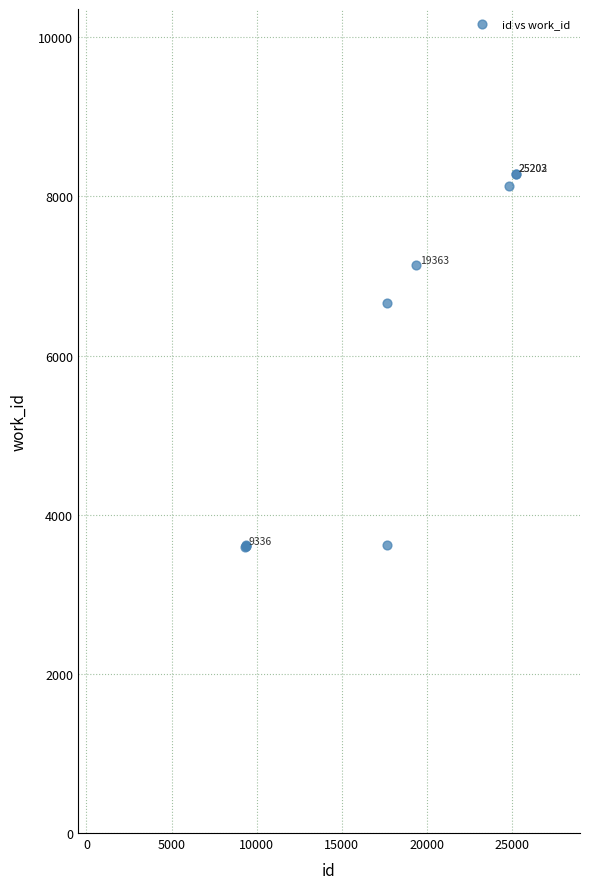

What Y value in the scatter plot is closest to 5942?

6665